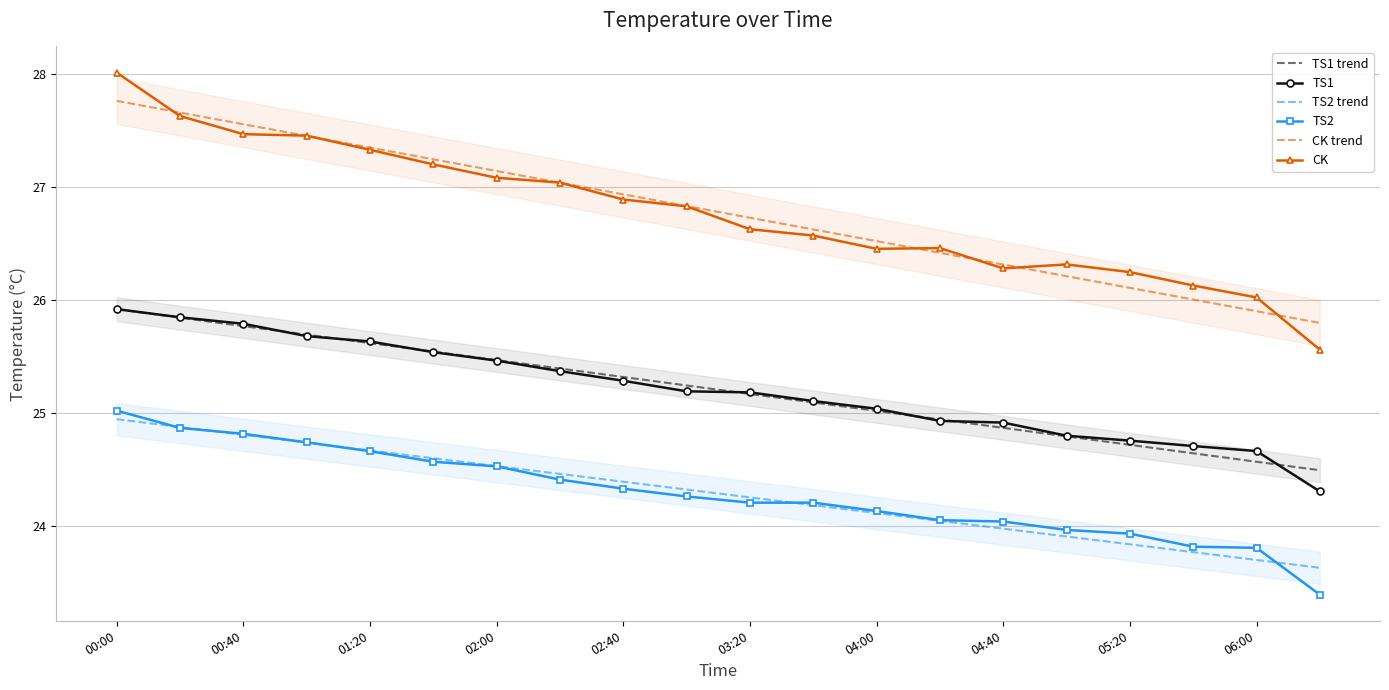

True or false: CK trend and CK intersect in this chart.

True